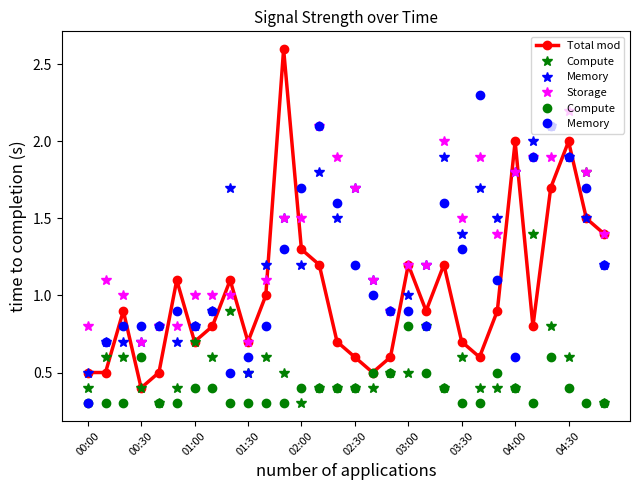

What is the greatest value displayed?

2.6